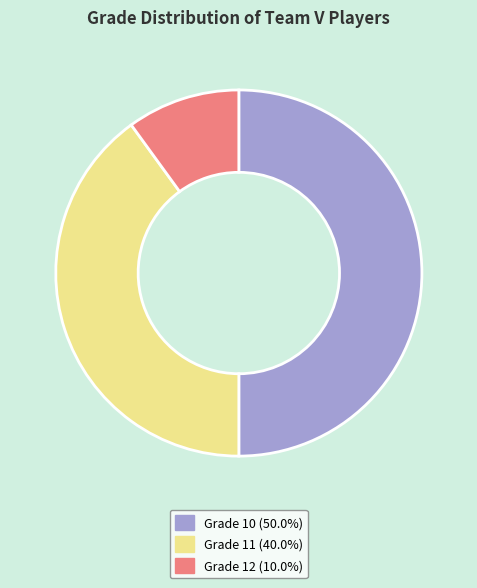

Approximately how many times larger is the value at Grade 10 (50.0%) compared to Grade 12 (10.0%)?

5.0